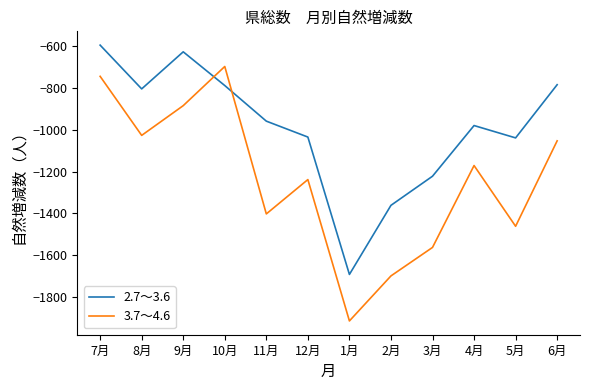

True or false: 3.7～4.6 has a value of -1053 at 6月.

True